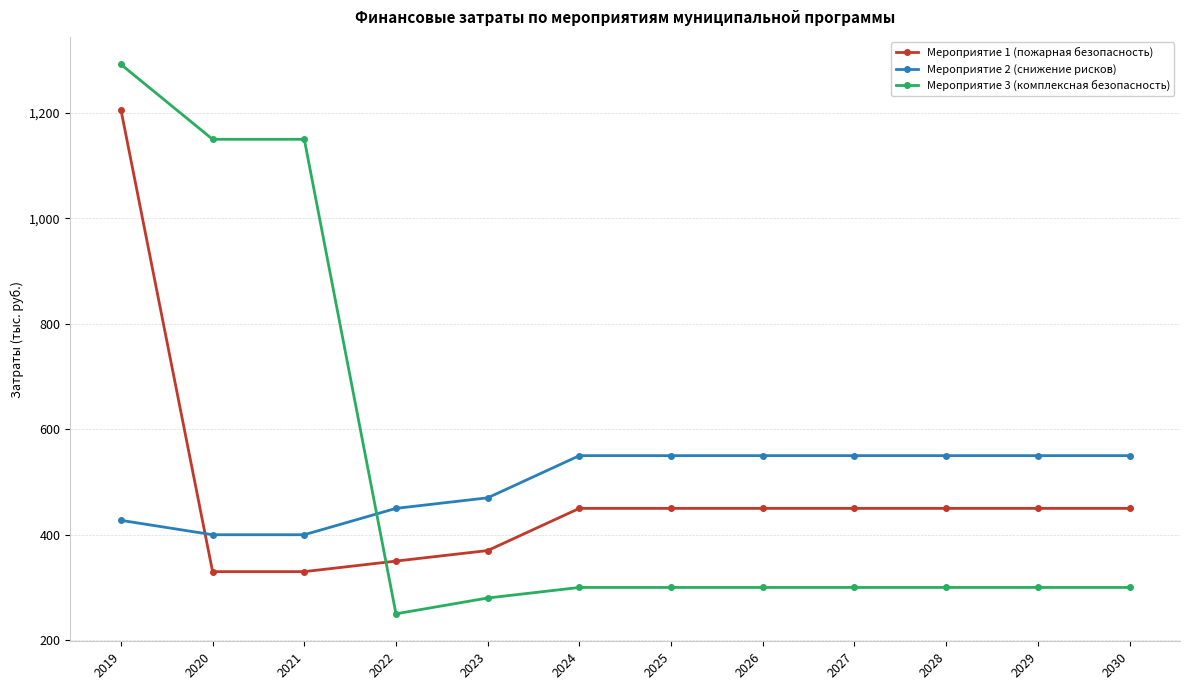

What is the spread (max minus min) of values at 2023?

190.0